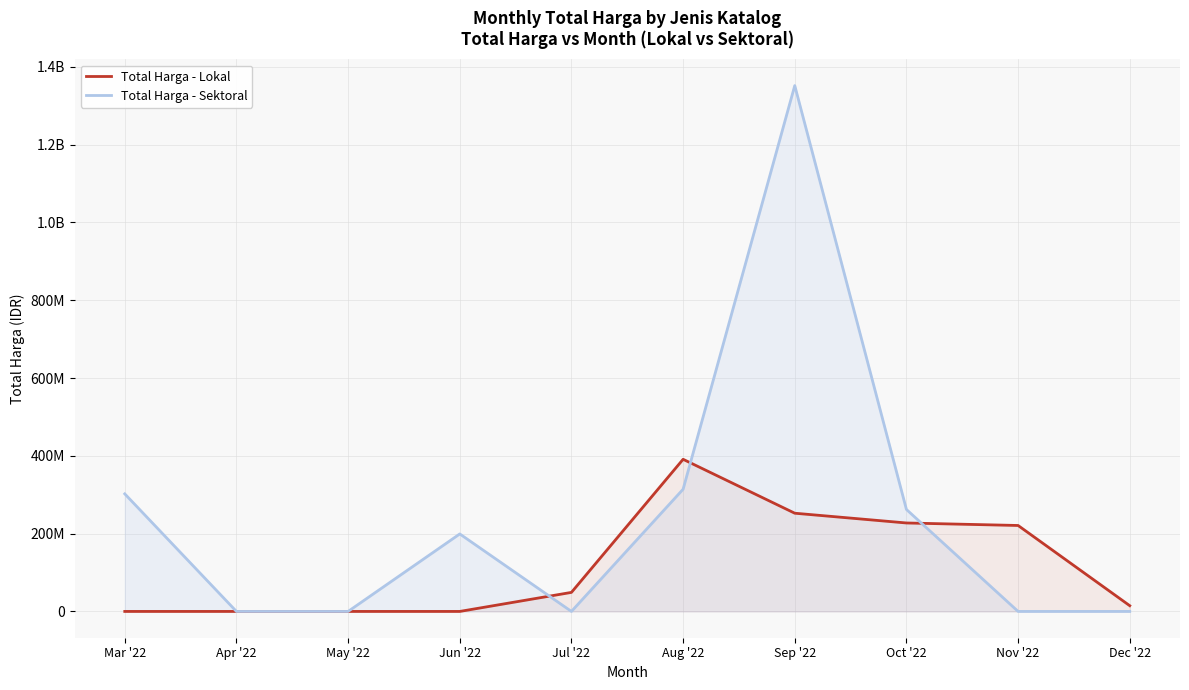

Does the chart display data point markers on the line(s)?

No